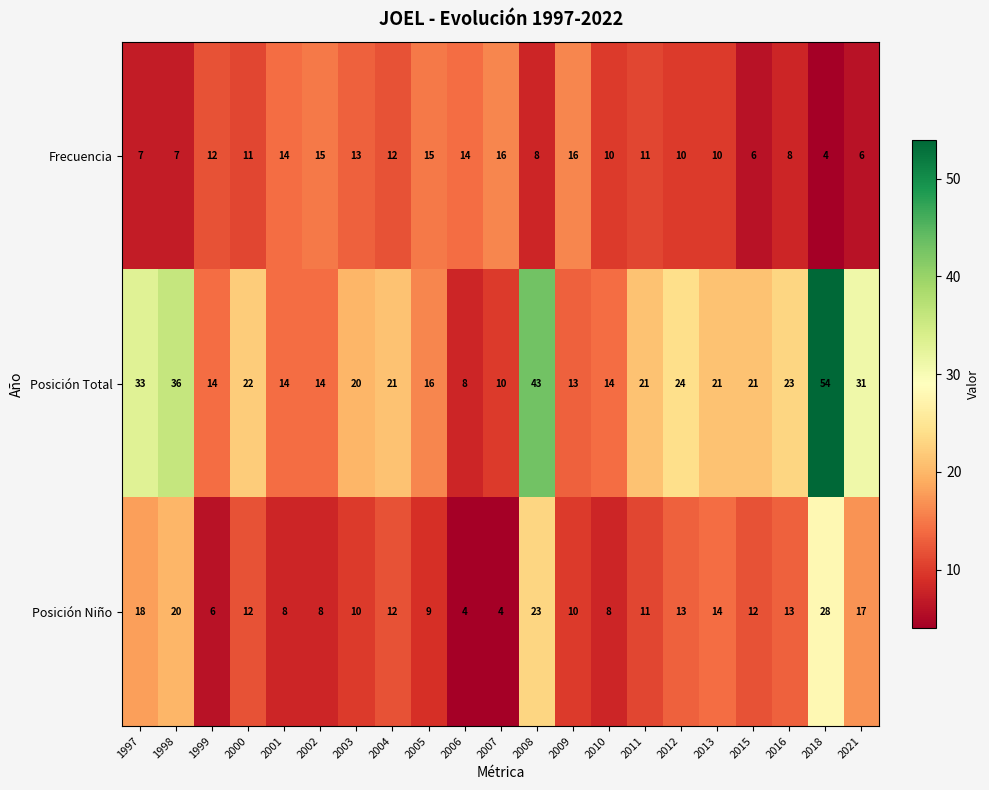

At which category is the sum across all series the highest?

2018